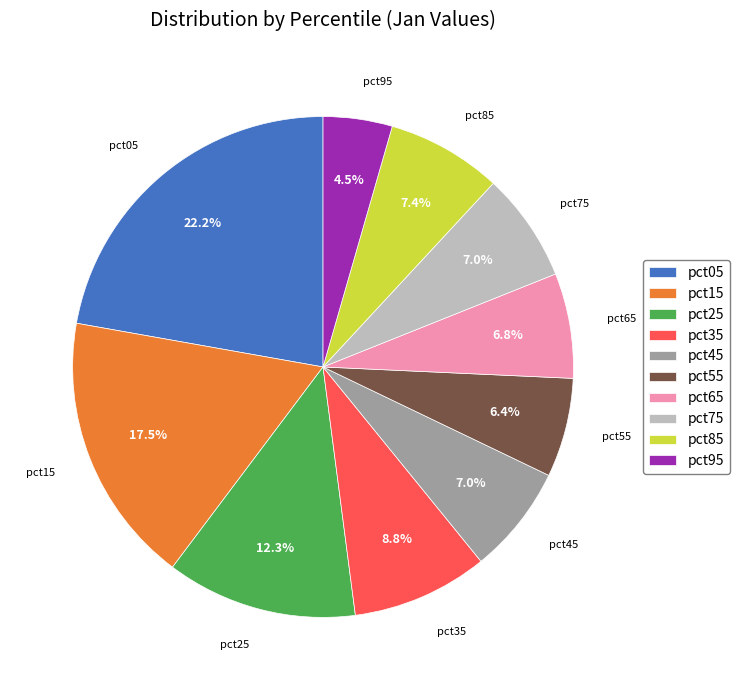

Is there a majority slice in this chart?

No